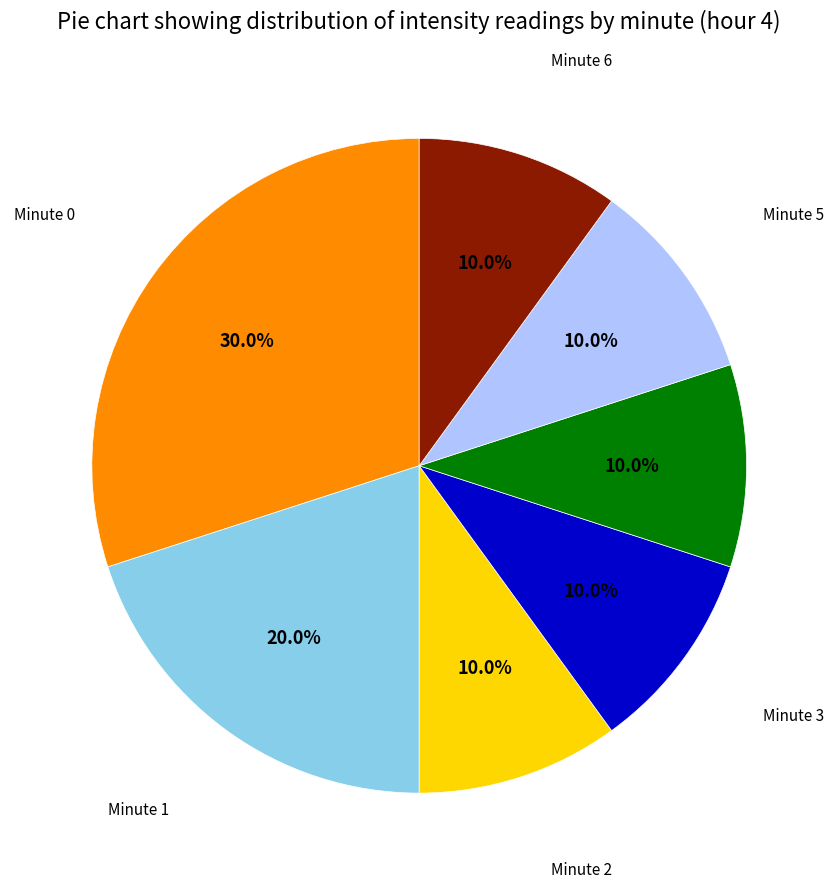

Is there any slice that represents more than half of the pie?

No